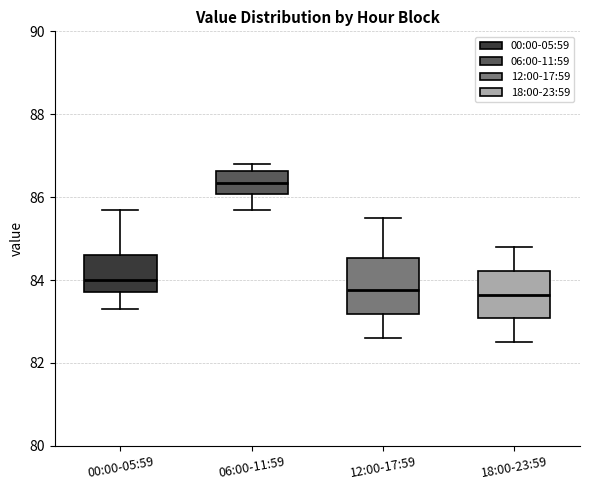

Reading left to right, transcribe this box plot: for each box, give where its median line is, the range the box spans, and where its two whiskers end, as read against the y-axis. The values are not printed on the chart, so give them approximately, as read against the axis.

00:00-05:59: median 84.0, box 83.8 to 84.6, whiskers 83.4 to 85.8
06:00-11:59: median 86.4, box 86.0 to 86.6, whiskers 85.8 to 86.8
12:00-17:59: median 83.8, box 83.2 to 84.6, whiskers 82.6 to 85.6
18:00-23:59: median 83.6, box 83.0 to 84.2, whiskers 82.6 to 84.8